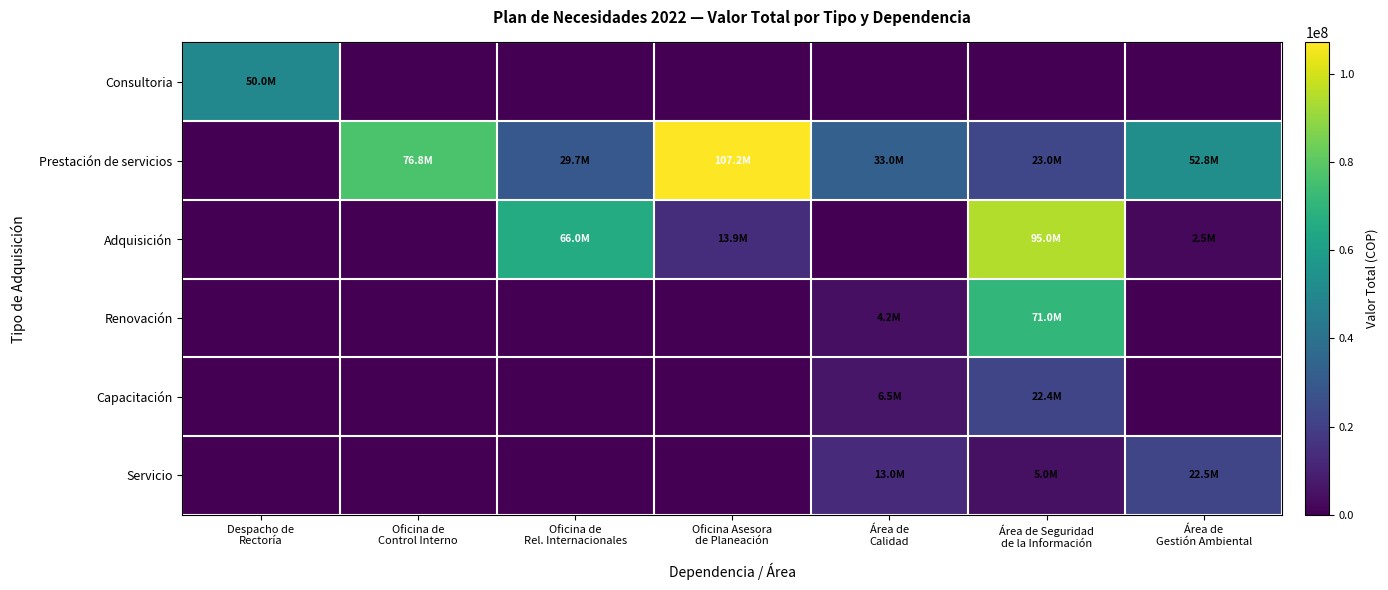

Reading left to right, what are all the values shown in this chart?

Consultoria: Despacho de
Rectoría=50000000	Oficina de
Control Interno=0	Oficina de
Rel. Internacionales=0	Oficina Asesora
de Planeación=0	Área de
Calidad=0	Área de Seguridad
de la Información=0	Área de
Gestión Ambiental=0
Prestación de servicios: Despacho de
Rectoría=0	Oficina de
Control Interno=76800000	Oficina de
Rel. Internacionales=29700000	Oficina Asesora
de Planeación=107150000	Área de
Calidad=33000000	Área de Seguridad
de la Información=23000000	Área de
Gestión Ambiental=52800000
Adquisición: Despacho de
Rectoría=0	Oficina de
Control Interno=0	Oficina de
Rel. Internacionales=66000000	Oficina Asesora
de Planeación=13872000	Área de
Calidad=0	Área de Seguridad
de la Información=95000000	Área de
Gestión Ambiental=2500000
Renovación: Despacho de
Rectoría=0	Oficina de
Control Interno=0	Oficina de
Rel. Internacionales=0	Oficina Asesora
de Planeación=0	Área de
Calidad=4200000	Área de Seguridad
de la Información=71000000	Área de
Gestión Ambiental=0
Capacitación: Despacho de
Rectoría=0	Oficina de
Control Interno=0	Oficina de
Rel. Internacionales=0	Oficina Asesora
de Planeación=0	Área de
Calidad=6500000	Área de Seguridad
de la Información=22400000	Área de
Gestión Ambiental=0
Servicio: Despacho de
Rectoría=0	Oficina de
Control Interno=0	Oficina de
Rel. Internacionales=0	Oficina Asesora
de Planeación=0	Área de
Calidad=13000000	Área de Seguridad
de la Información=5000000	Área de
Gestión Ambiental=22500000